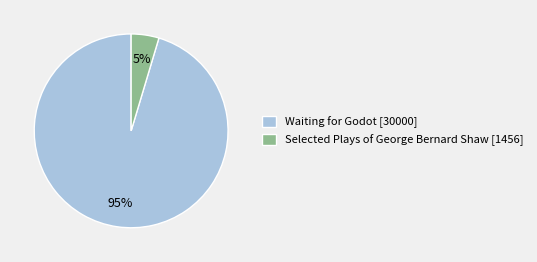

Is the sum of Selected Plays of George Bernard Shaw [1456] and Waiting for Godot [30000] greater than half?

Yes